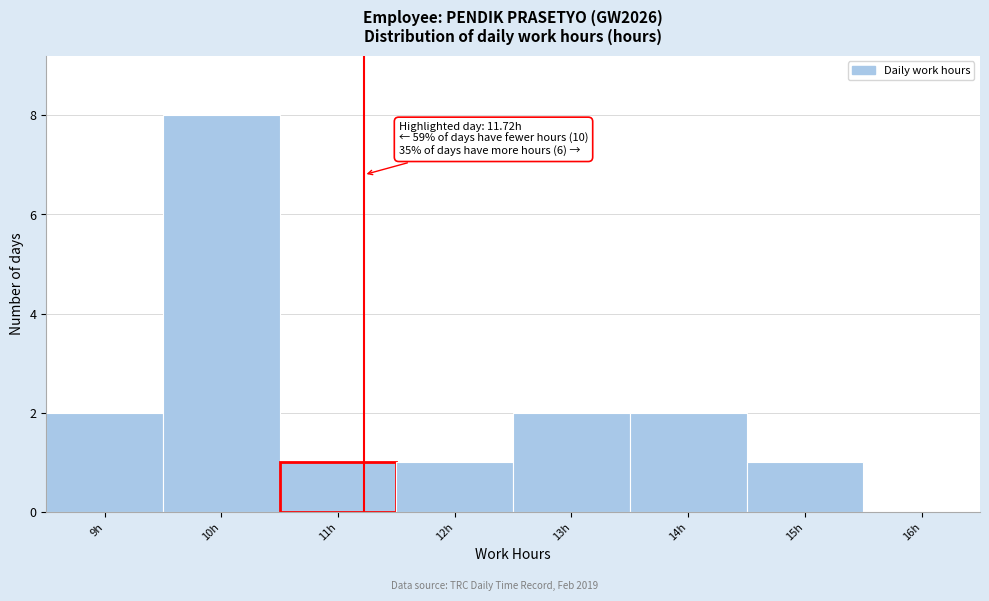

Reading left to right, list all the values displayed in this chart.

9h=2	10h=8	11h=1	12h=1	13h=2	14h=2	15h=1	16h=0